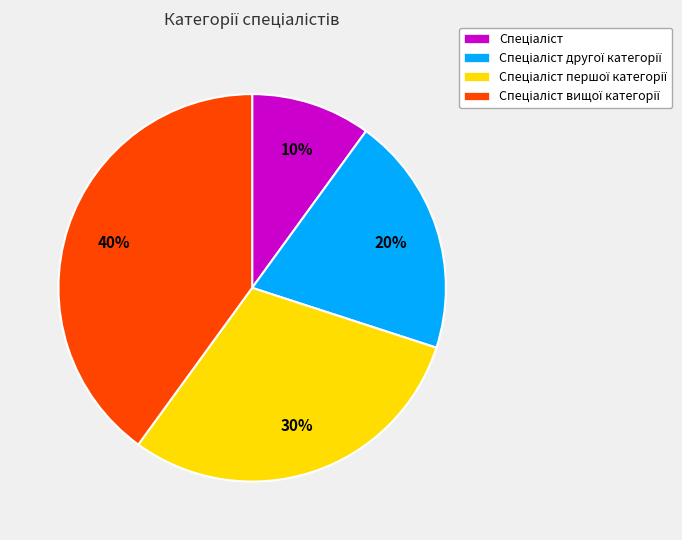

Count the number of slices in the pie.

4